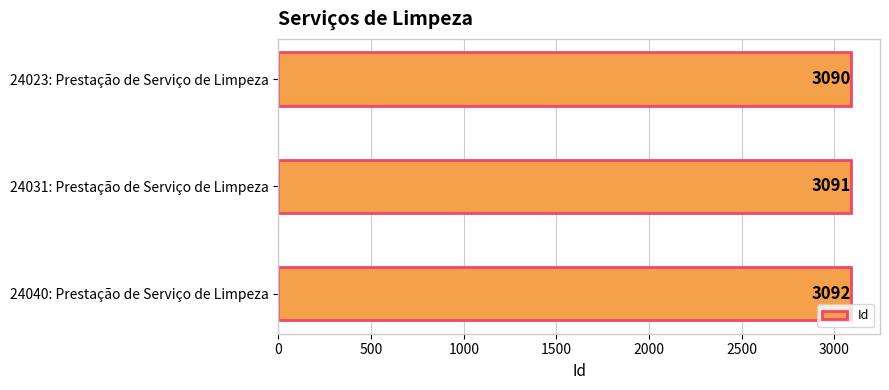

What is the sum of the values at 24023: Prestação de Serviço de Limpeza and 24040: Prestação de Serviço de Limpeza?

6182